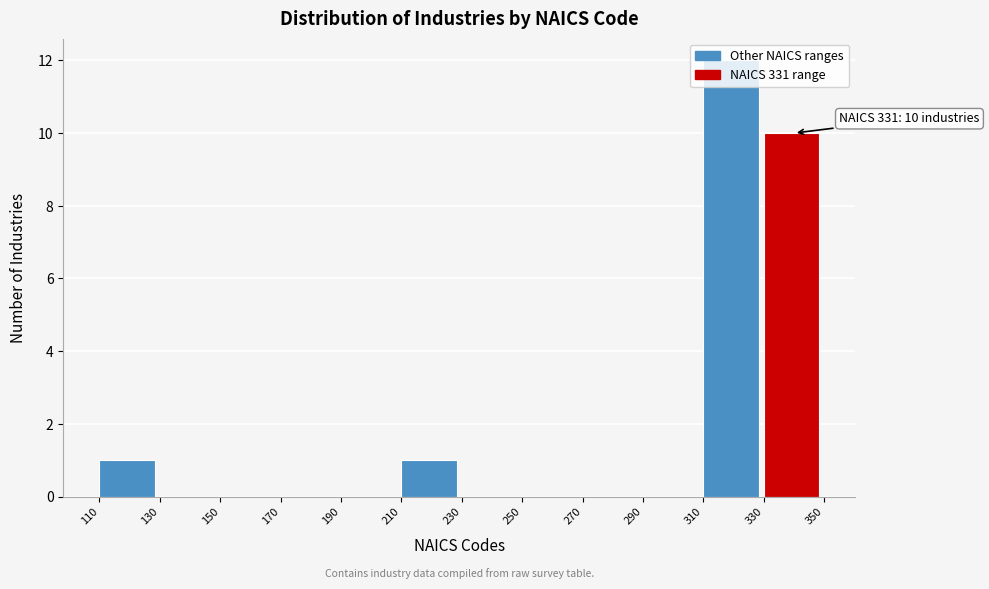

Over which range of the x-axis is the bar tallest?

310 to 330